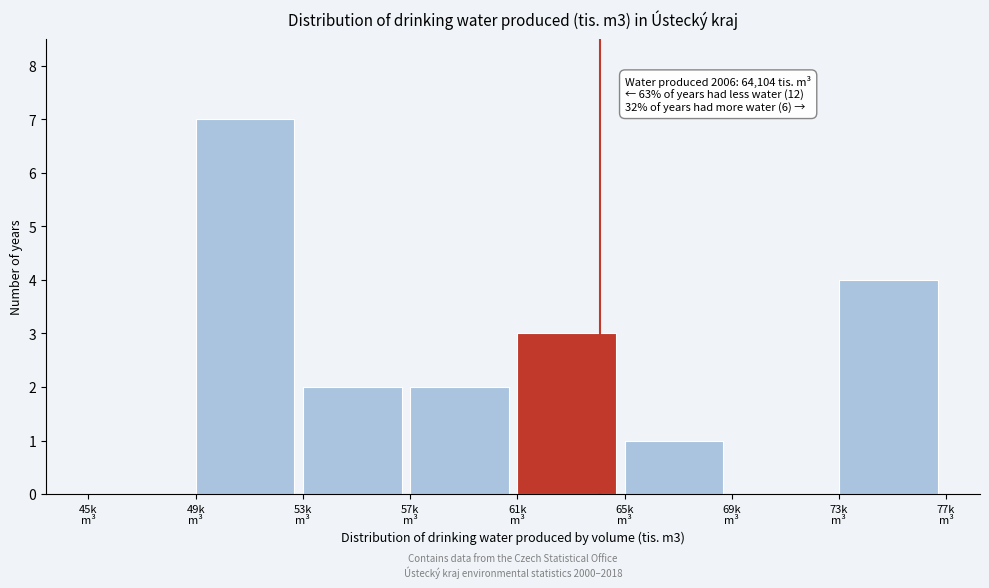

What is the maximum value shown in the chart?

7